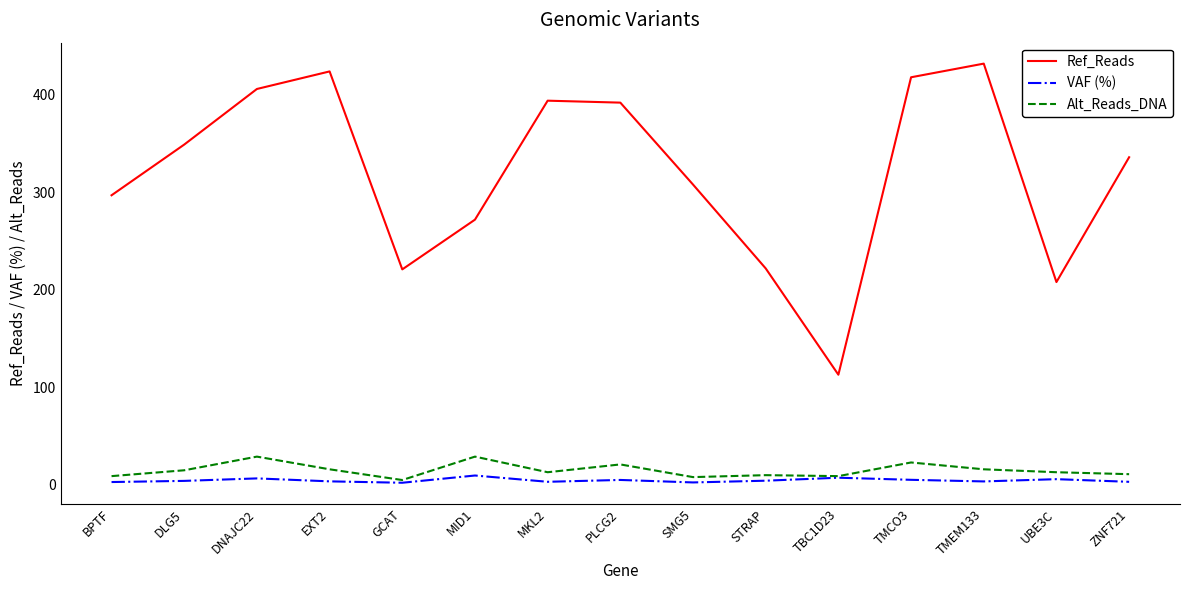

What is the greatest value displayed?

432.0